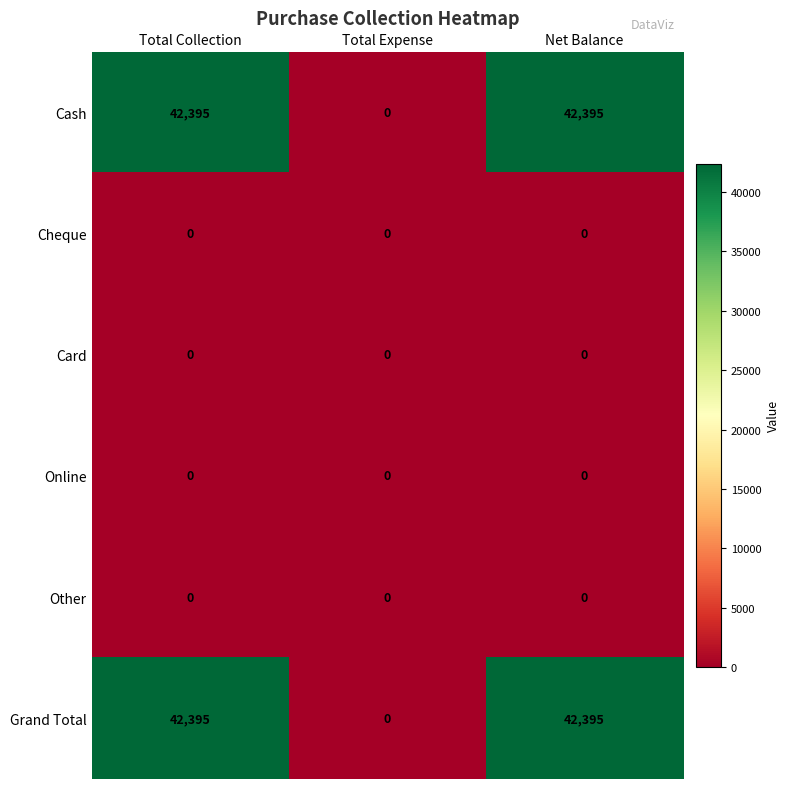

What is the spread (max minus min) of values at Net Balance?

42395